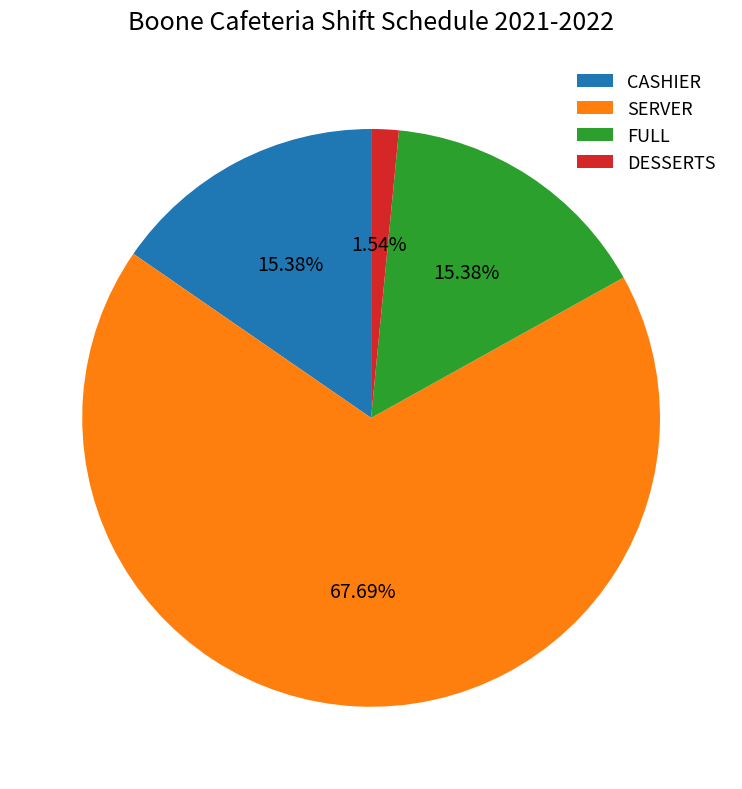

Is there a majority slice in this chart?

Yes